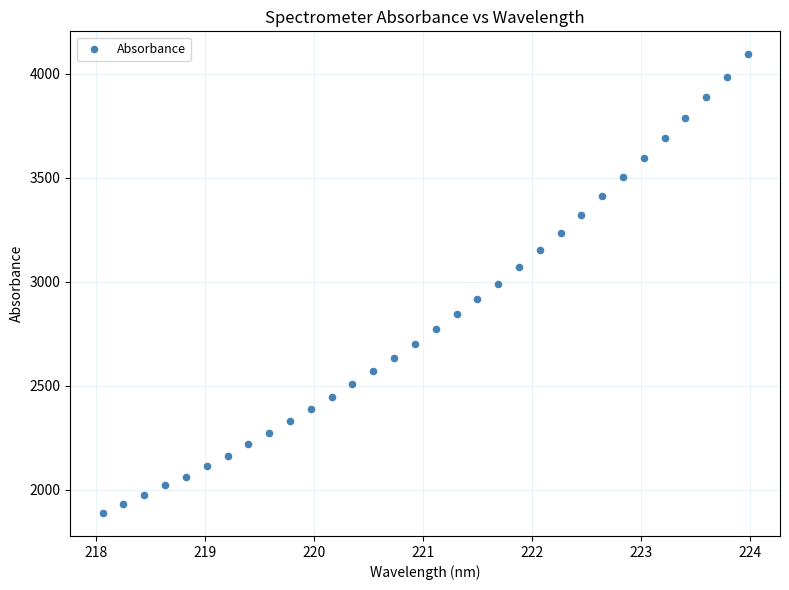

What is the range of X values (max minus min)?

5.9